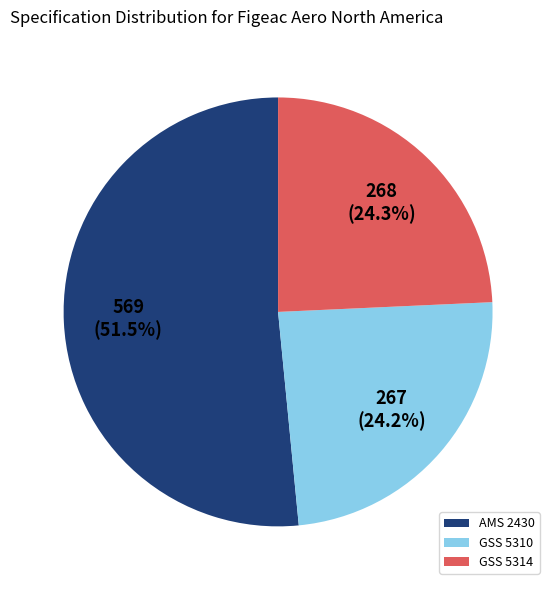

True or false: AMS 2430 accounts for 40% of the total.

False